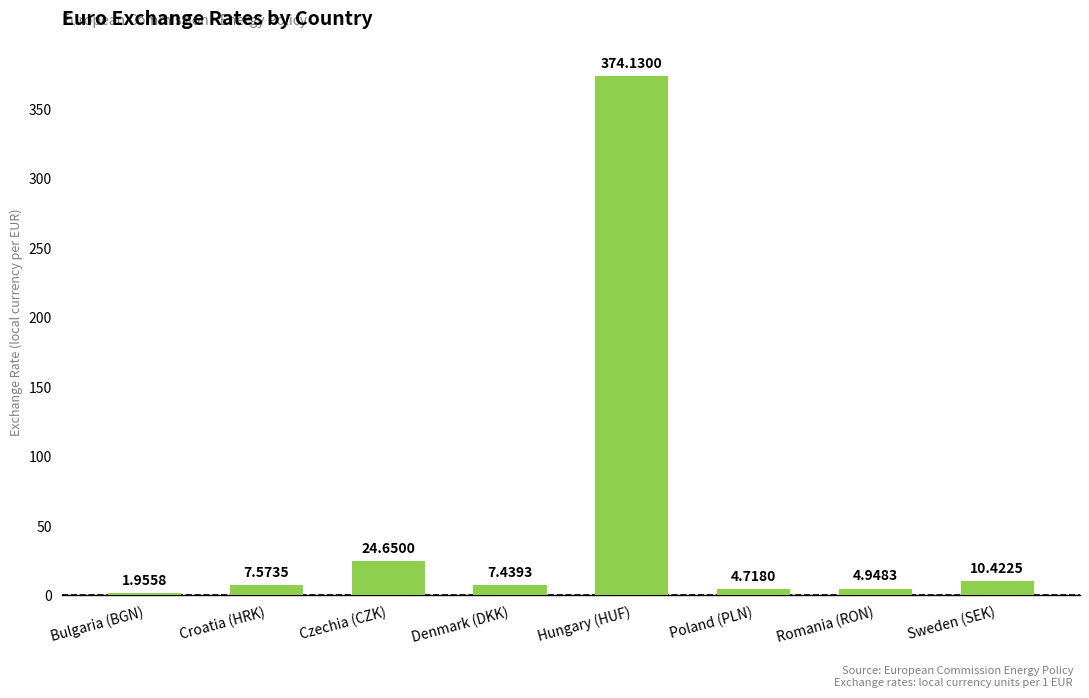

What is the sum of the values at Hungary (HUF) and Romania (RON)?

379.1